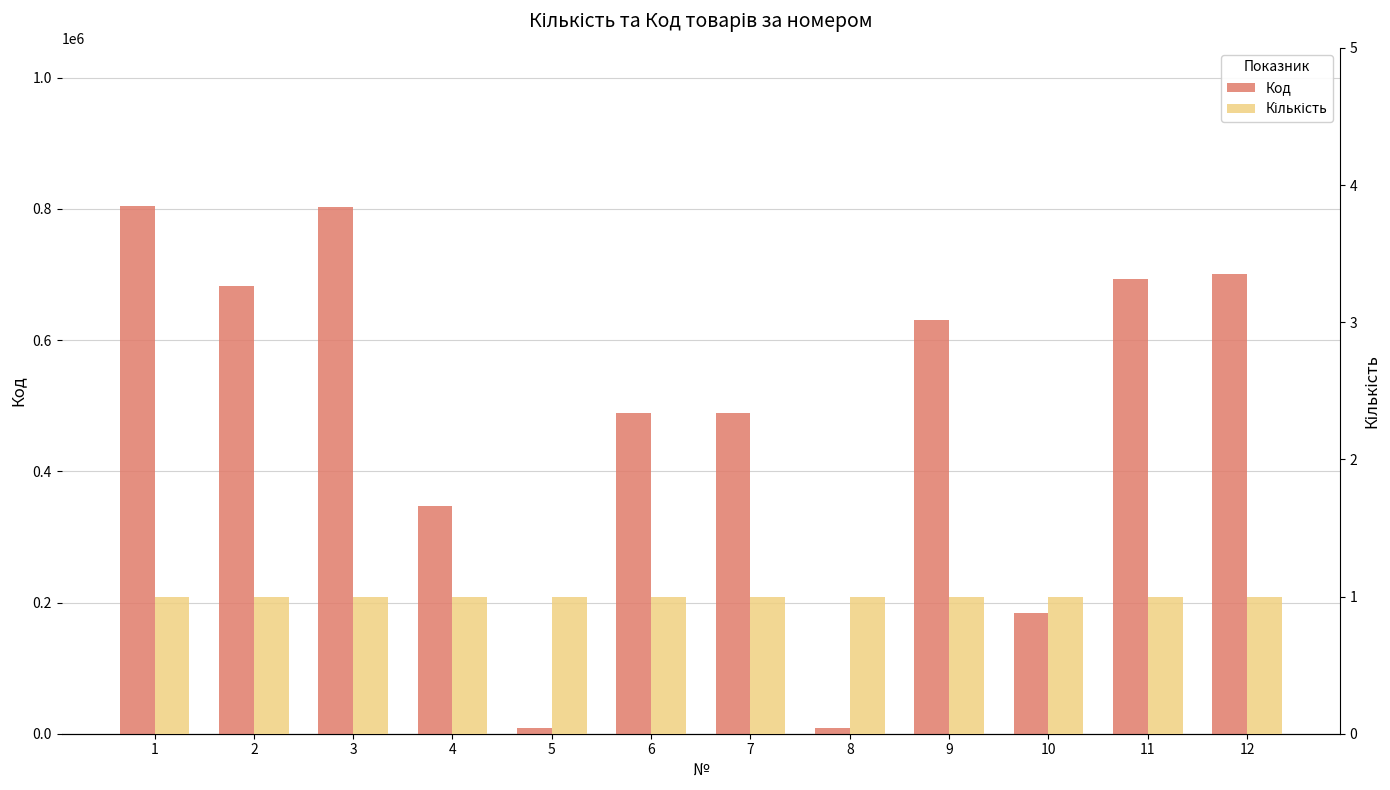

List the series in order of their overall mean, lowest first.

Кількість, Код